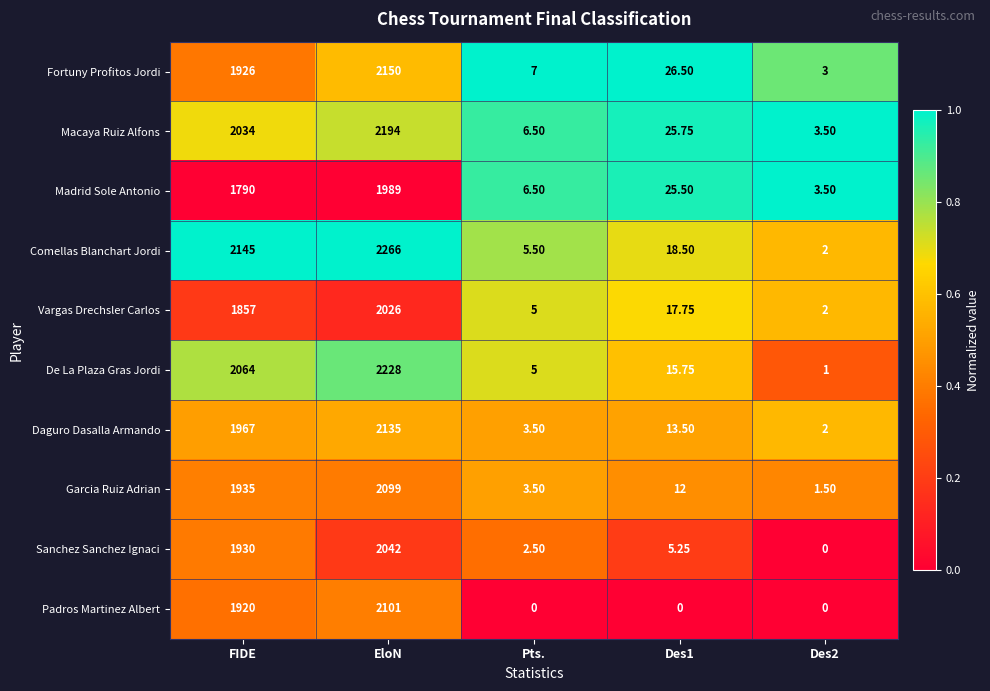

Which series has the largest total across all categories?

Comellas Blanchart Jordi